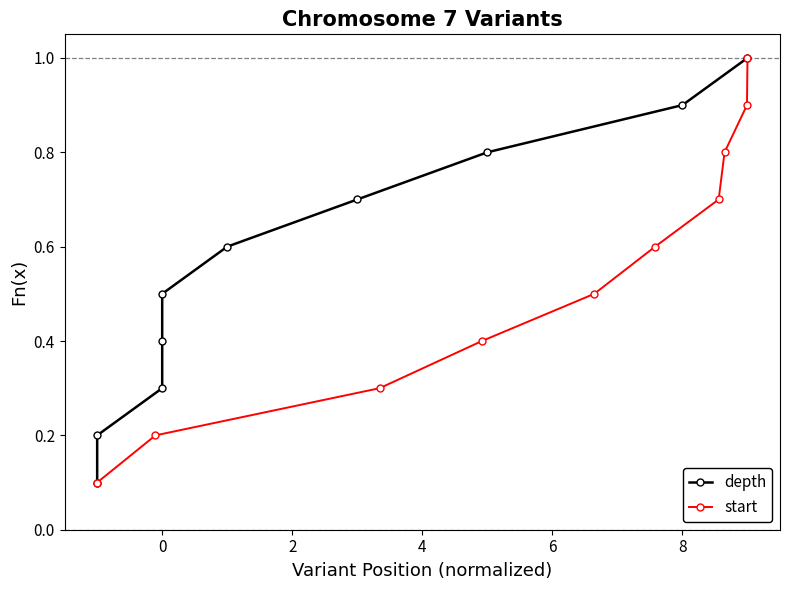

What is the difference between the maximum and minimum values in the depth series?

0.9